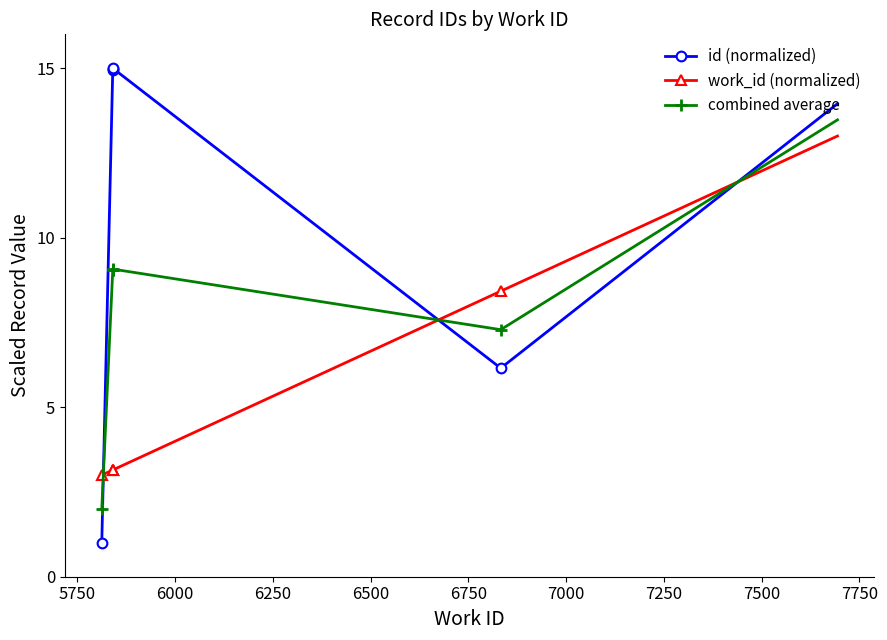

How many times do work_id (normalized) and id (normalized) cross each other?

3